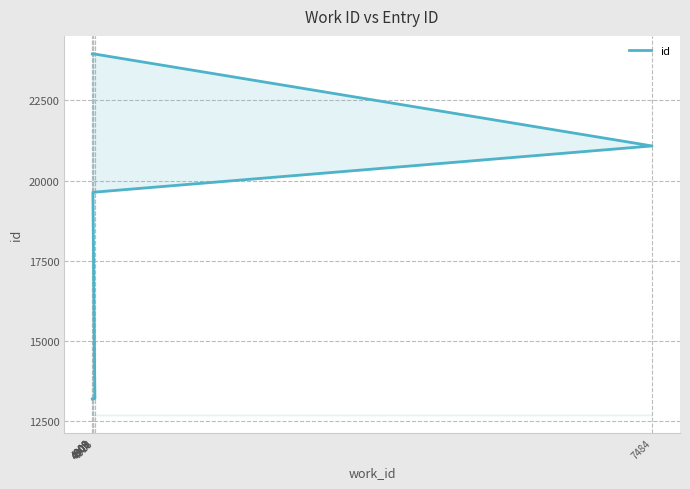

Where is the data nearest to the value 18568?

4909